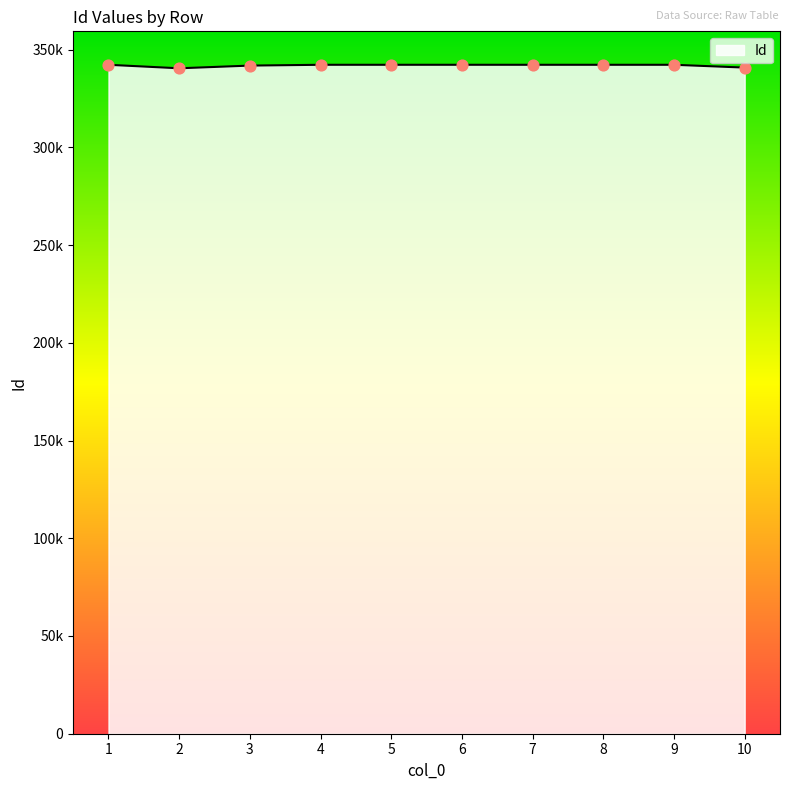

Is this an area chart (filled region under the line)?

Yes